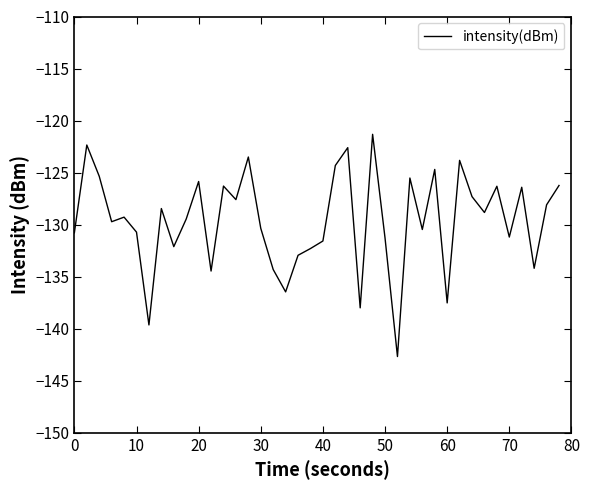

What is the smallest value displayed?

-142.7